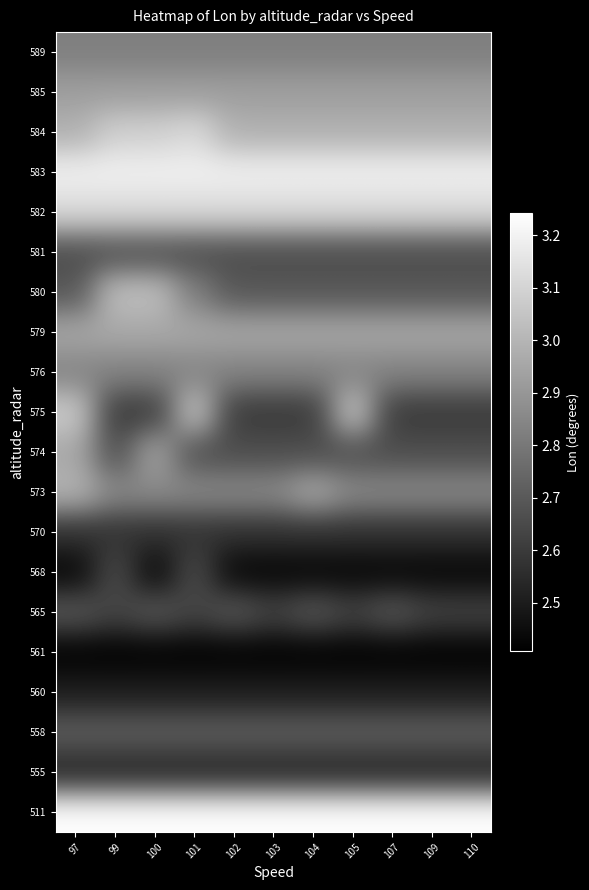

Between 100 and 104, which is larger?

100